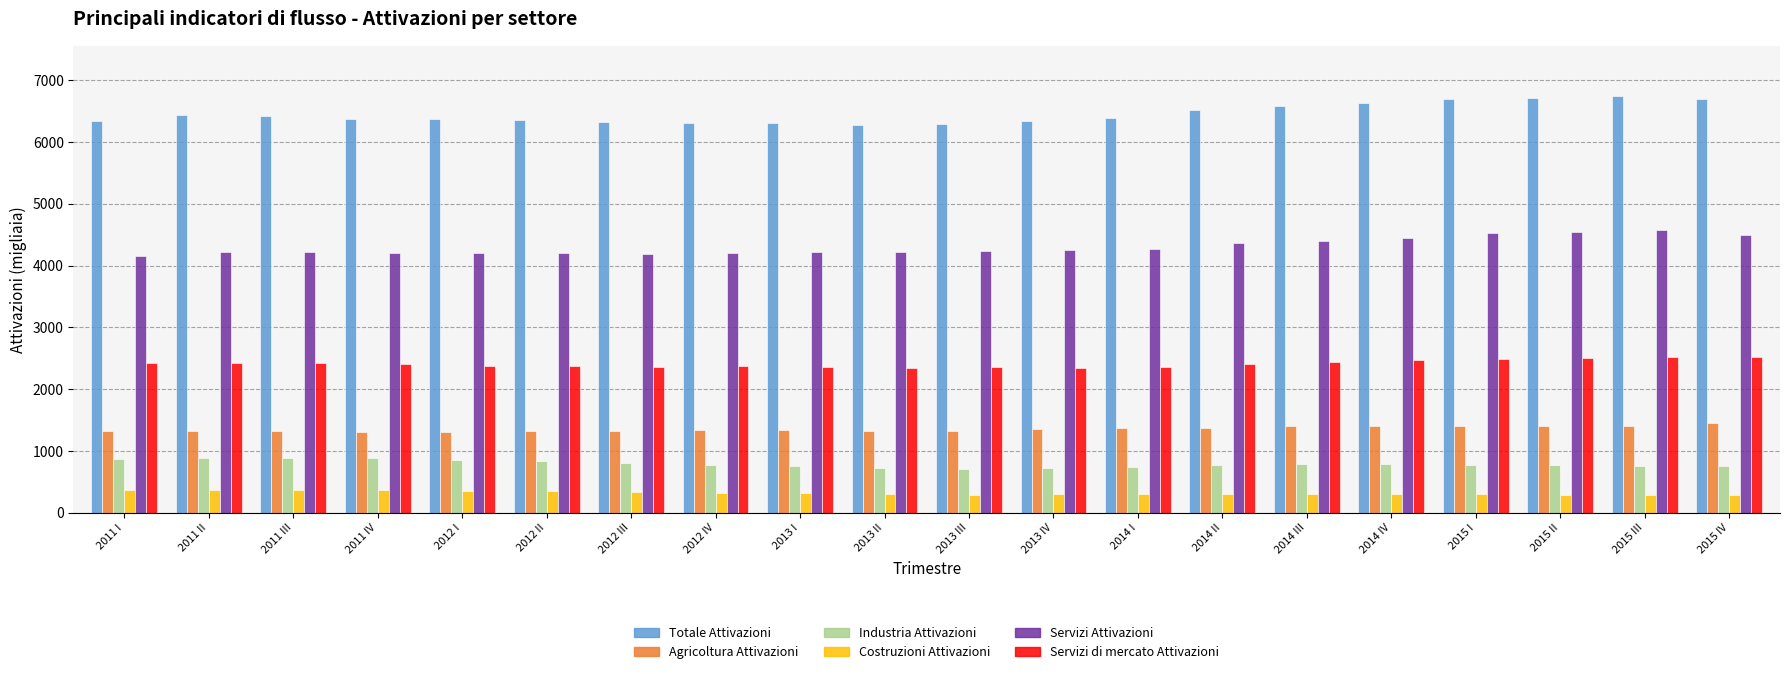

Rank the series by their maximum value, from lowest to highest.

Costruzioni Attivazioni, Industria Attivazioni, Agricoltura Attivazioni, Servizi di mercato Attivazioni, Servizi Attivazioni, Totale Attivazioni